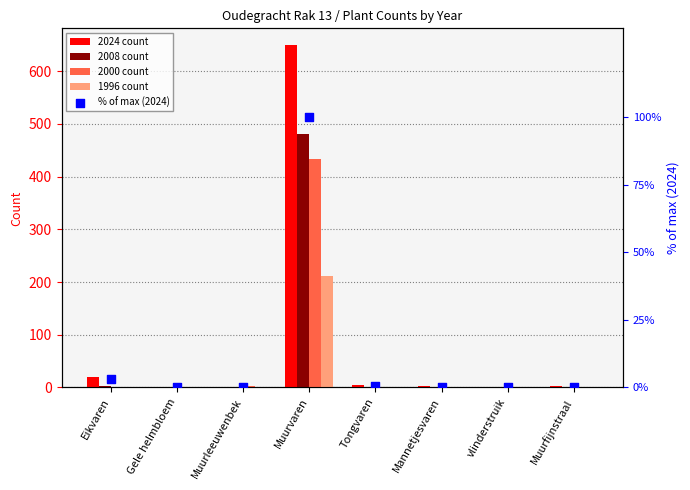

Which series has the largest Y range (max minus min)?

2024 count